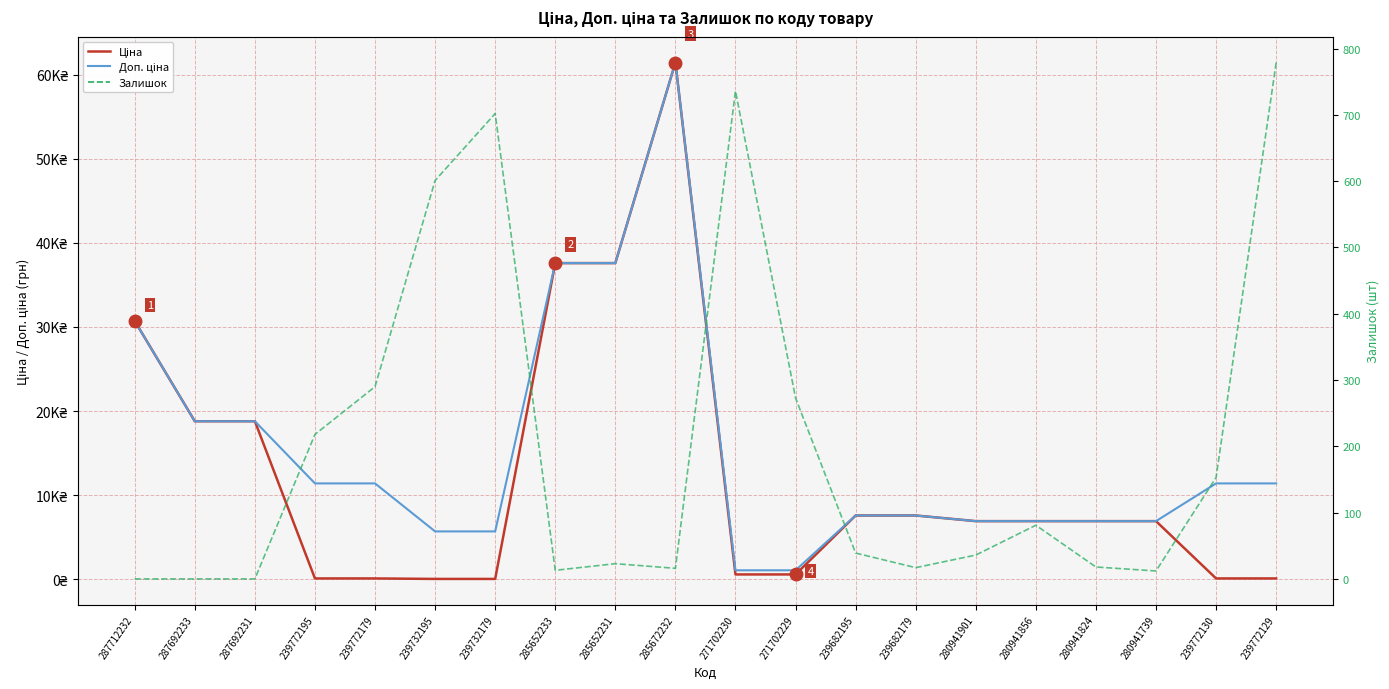

What is the difference between the second highest and second lowest values in the Ціна series?

37536.6